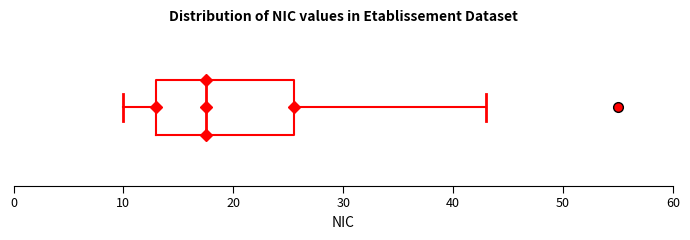

Transcribe this box plot: give where the median line is, the range the box spans, and where the two whiskers end, as read against the x-axis. The values are not printed on the chart, so give them approximately, as read against the axis.

median 18, box 13 to 26, whiskers 10 to 43